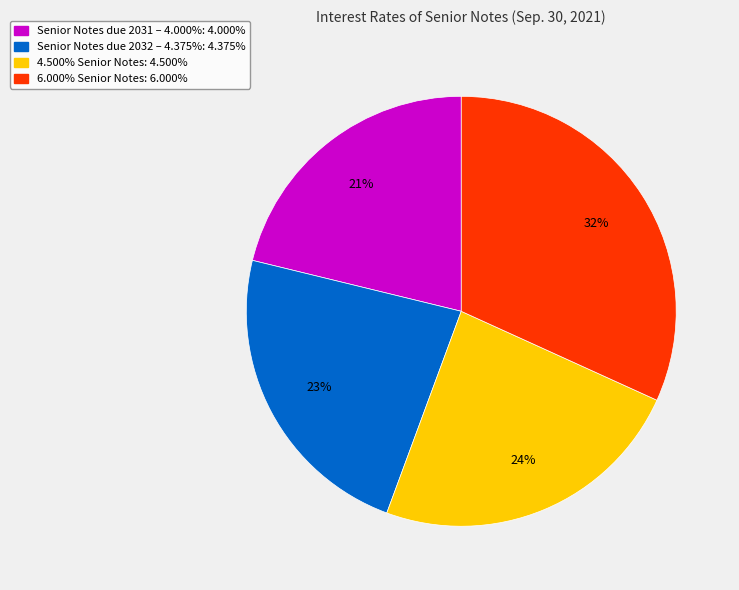

To the nearest percent, what percentage of the pie is 4.500% Senior Notes?

24%